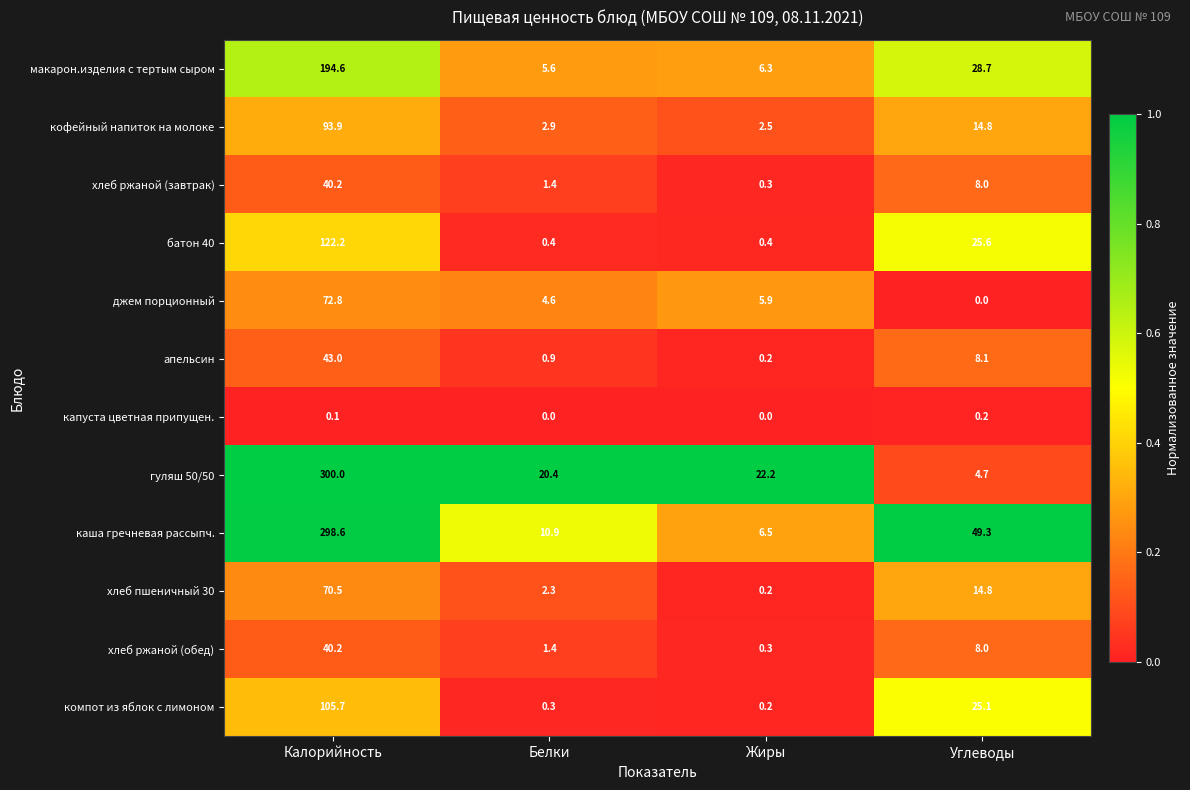

Which series has the largest total across all categories?

каша гречневая рассыпч.